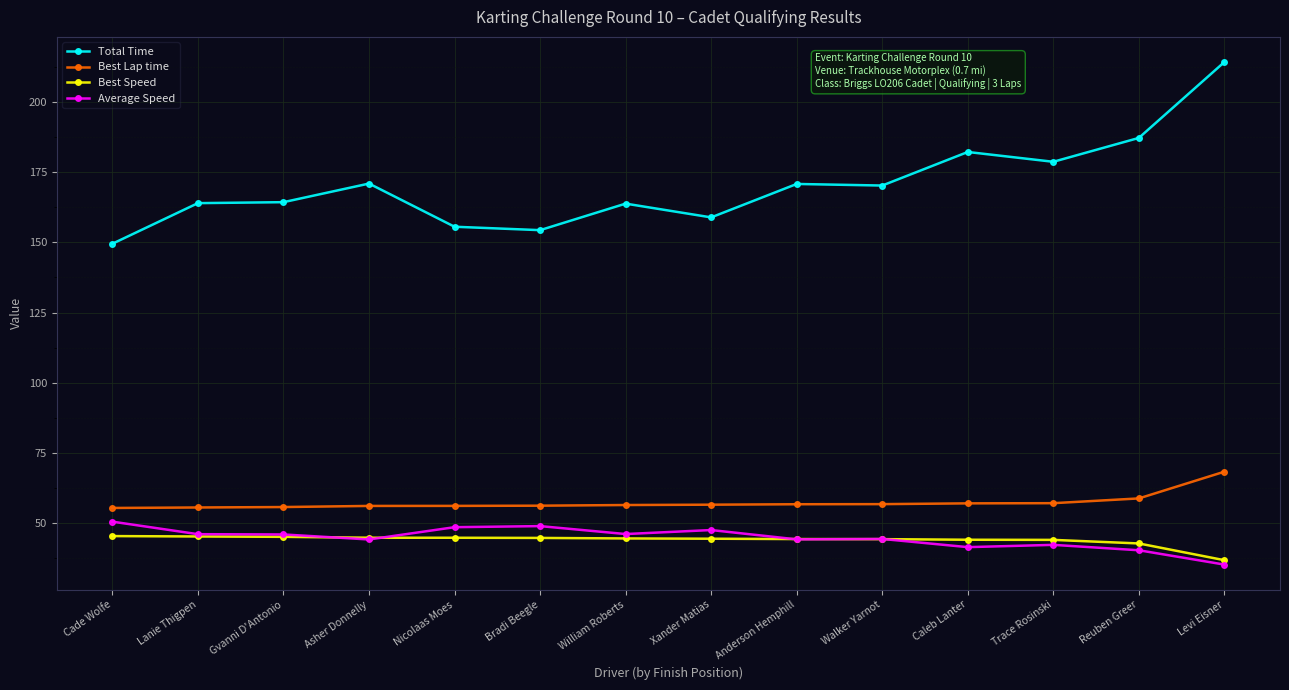

Which series changed the most between Caleb Lanter and Reuben Greer?

Total Time